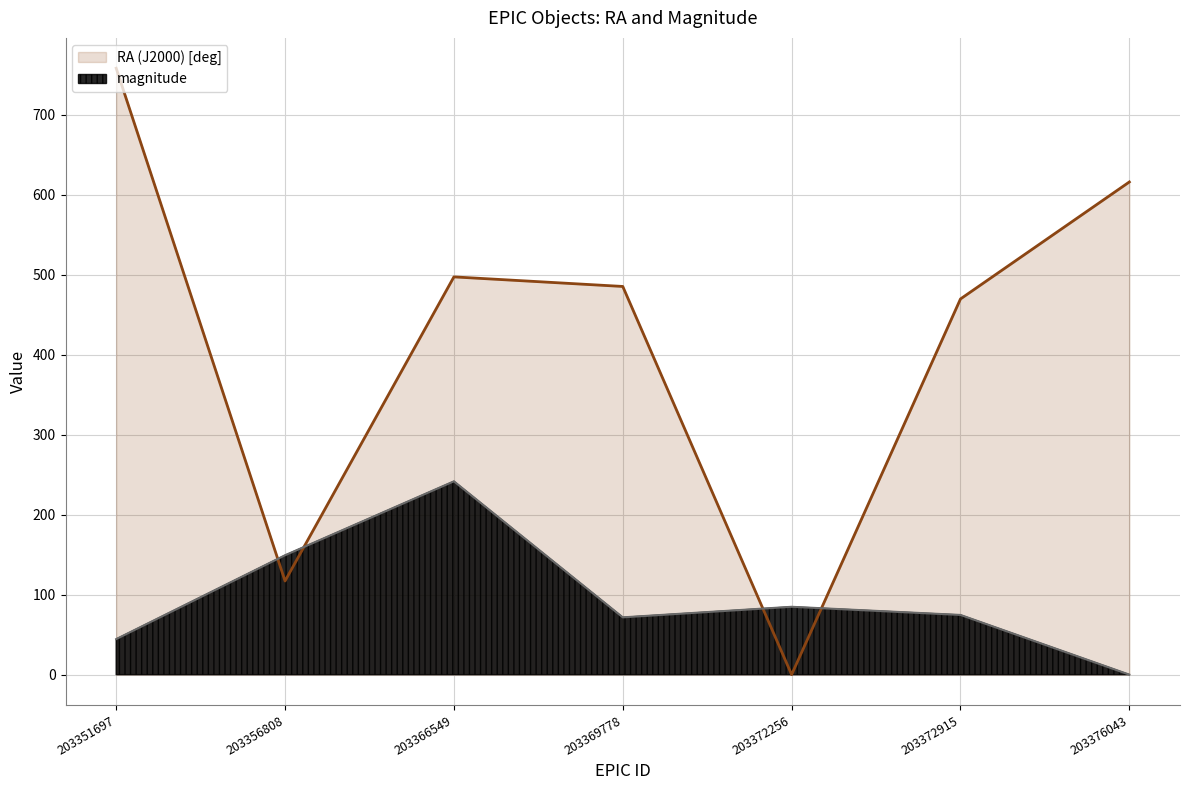

True or false: RA (J2000) [deg] has a value of 75.7 at 203356808.

False